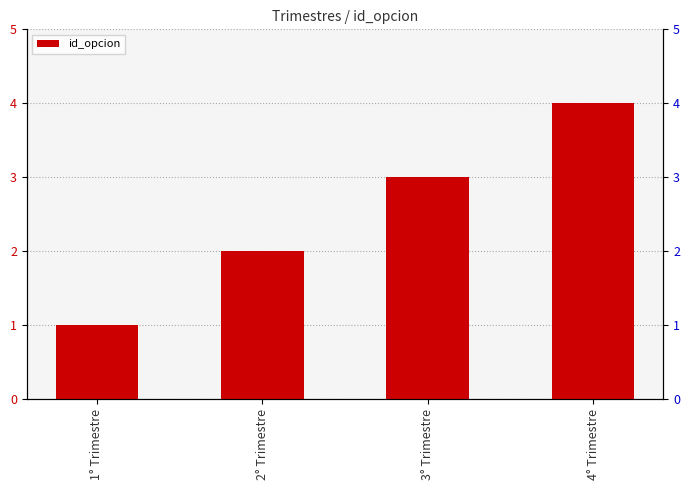

How many bars are there in total?

4